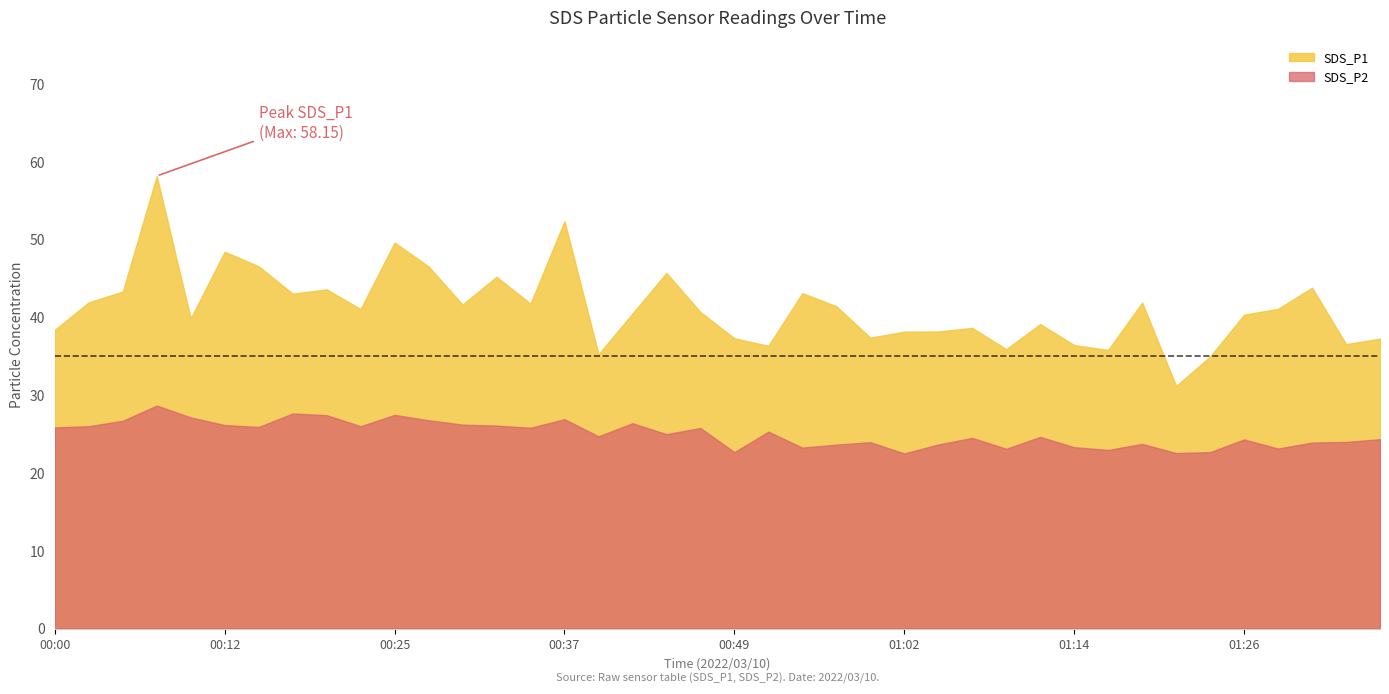

What is the label of the 3rd point from the left?

00:05